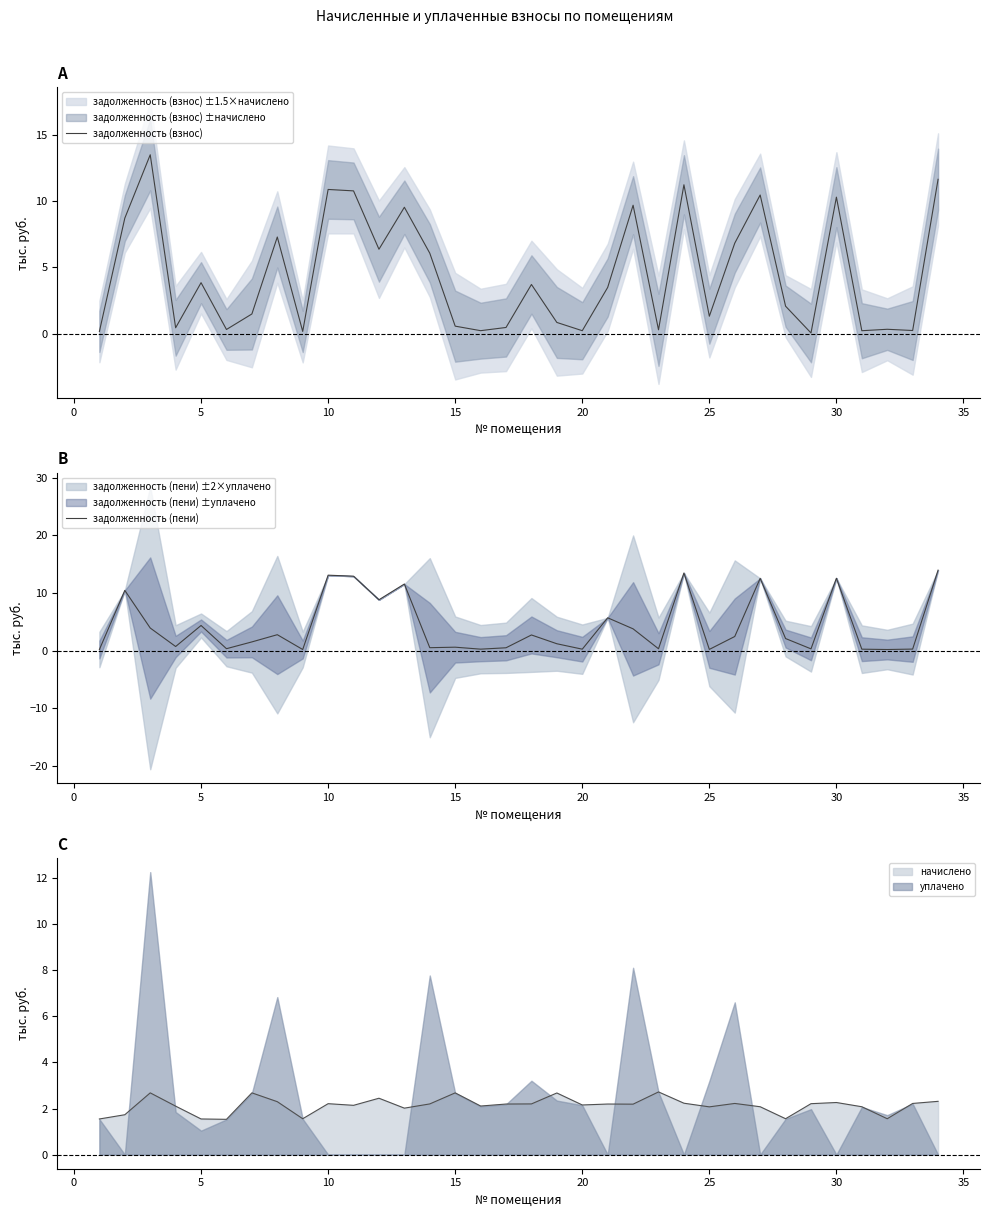

Read the задолженность (пени) value at 10.

13.1